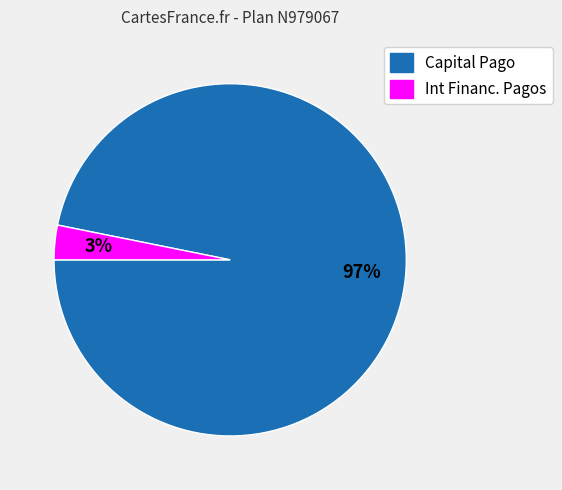

Combined, do Int Financ. Pagos and Capital Pago account for over 50%?

Yes